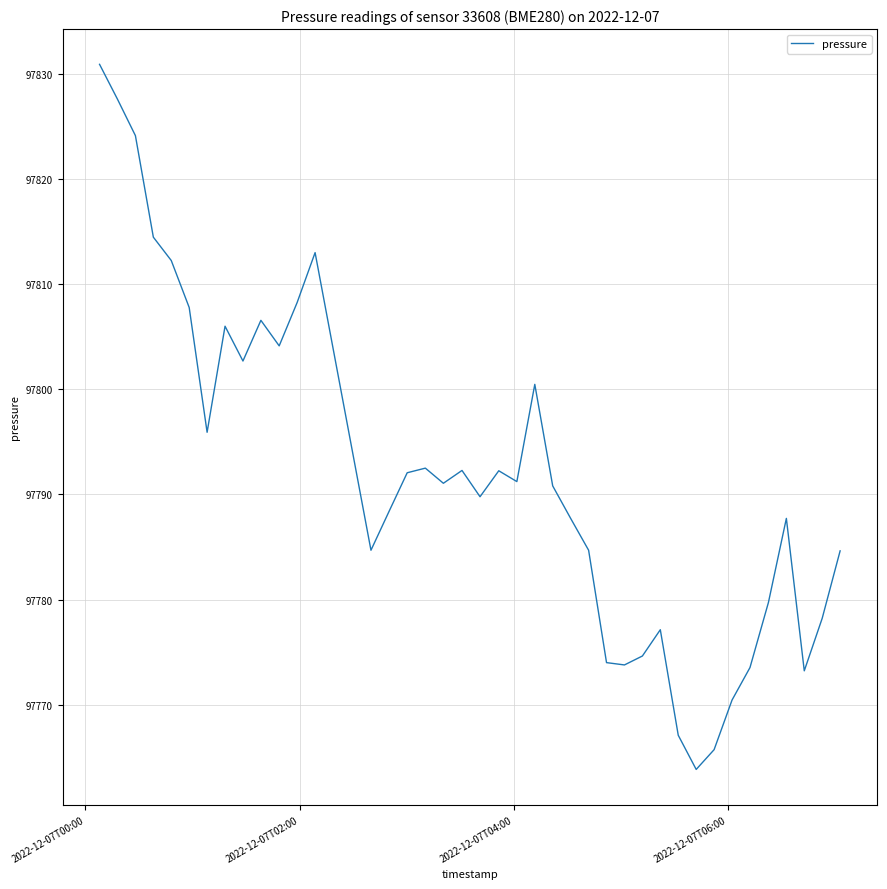

Count the number of data series in this chart.

1